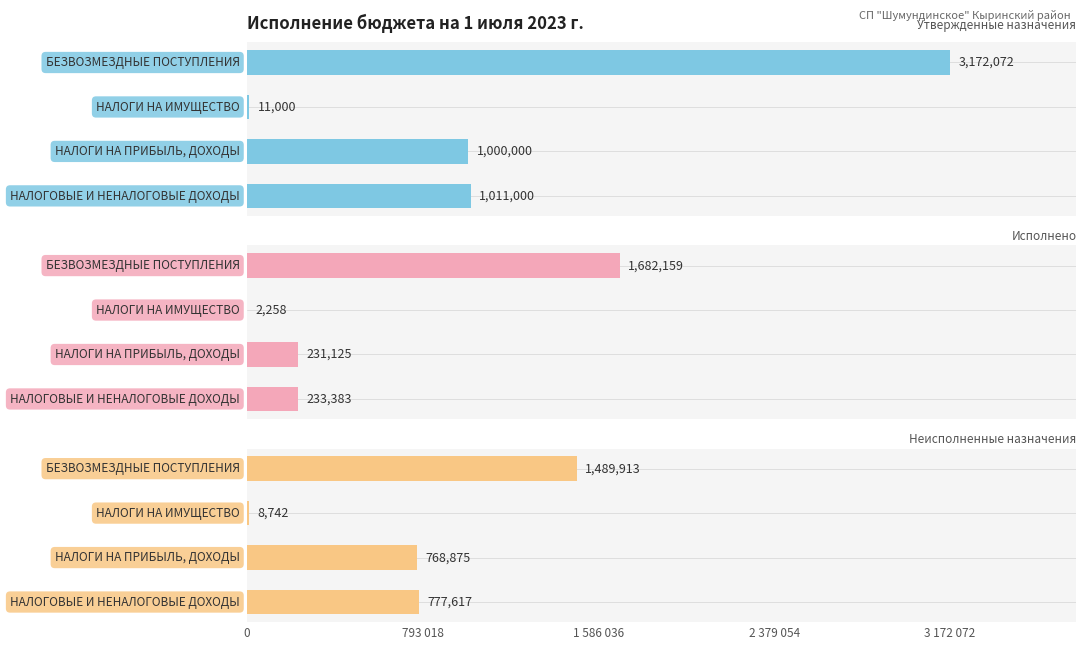

Is it true that Неисполненные назначения equals 1489913.0 at 1.5?

True